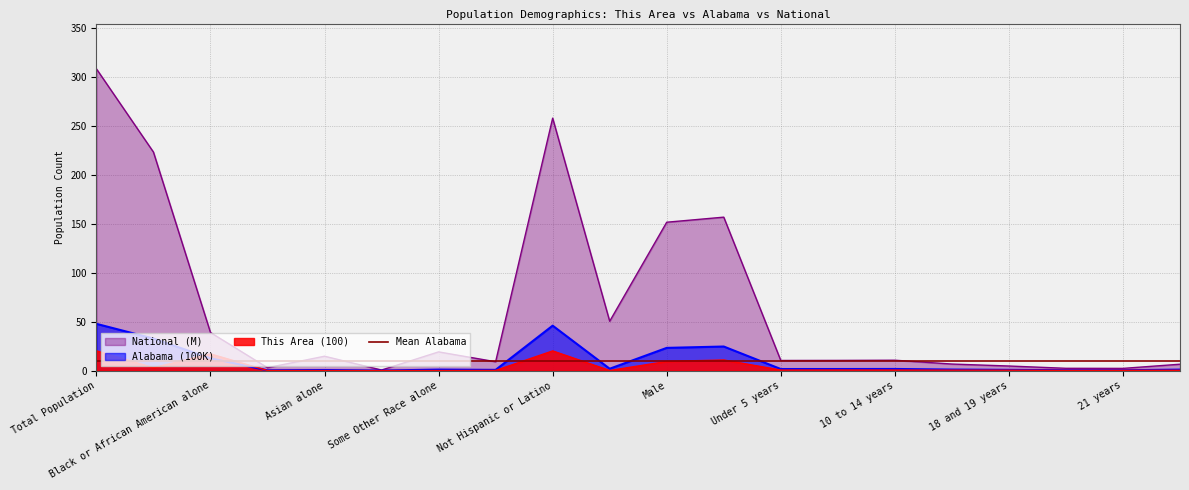

Is the value of Alabama at Native Hawaiian and Other Pacific greater than the value of National at Total Population?

No